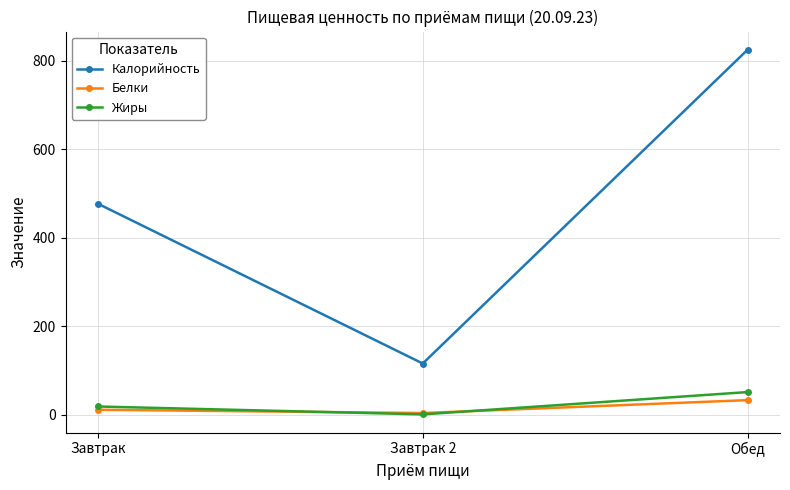

What is the highest value of the Белки series?

33.2